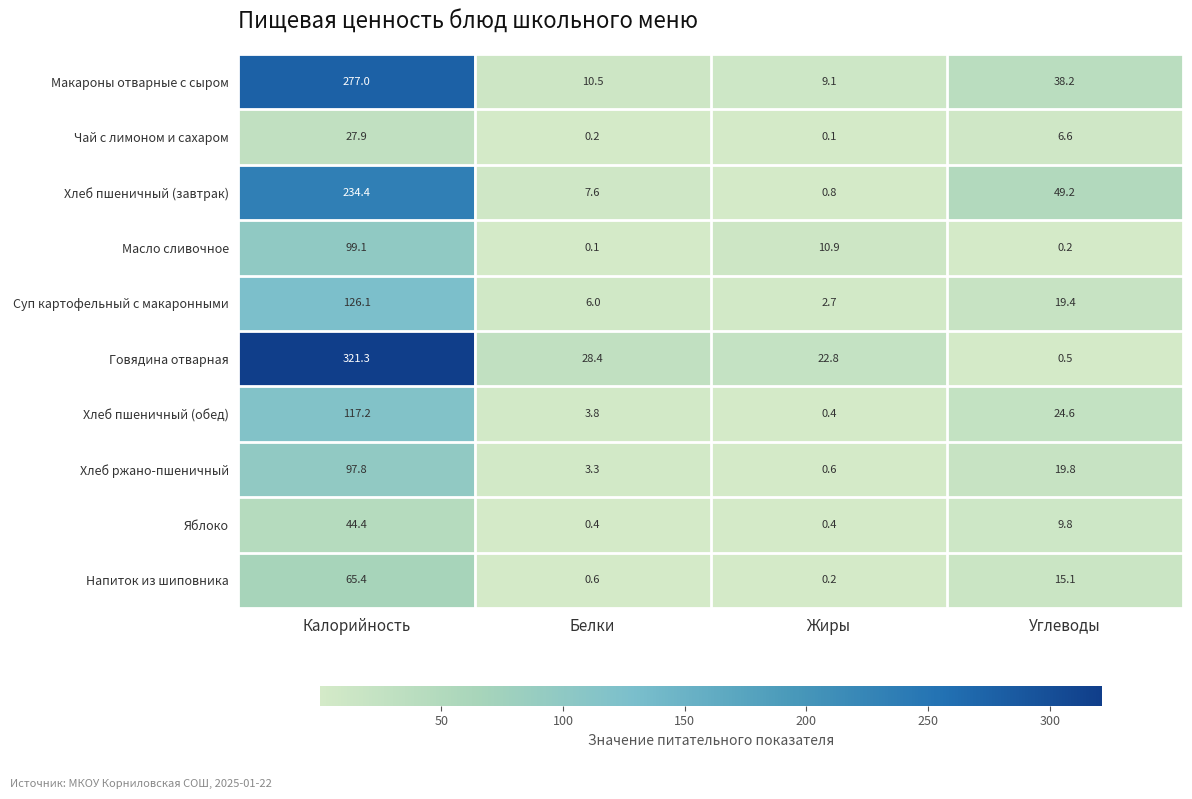

Which series changed the most between Калорийность and Углеводы?

Говядина отварная